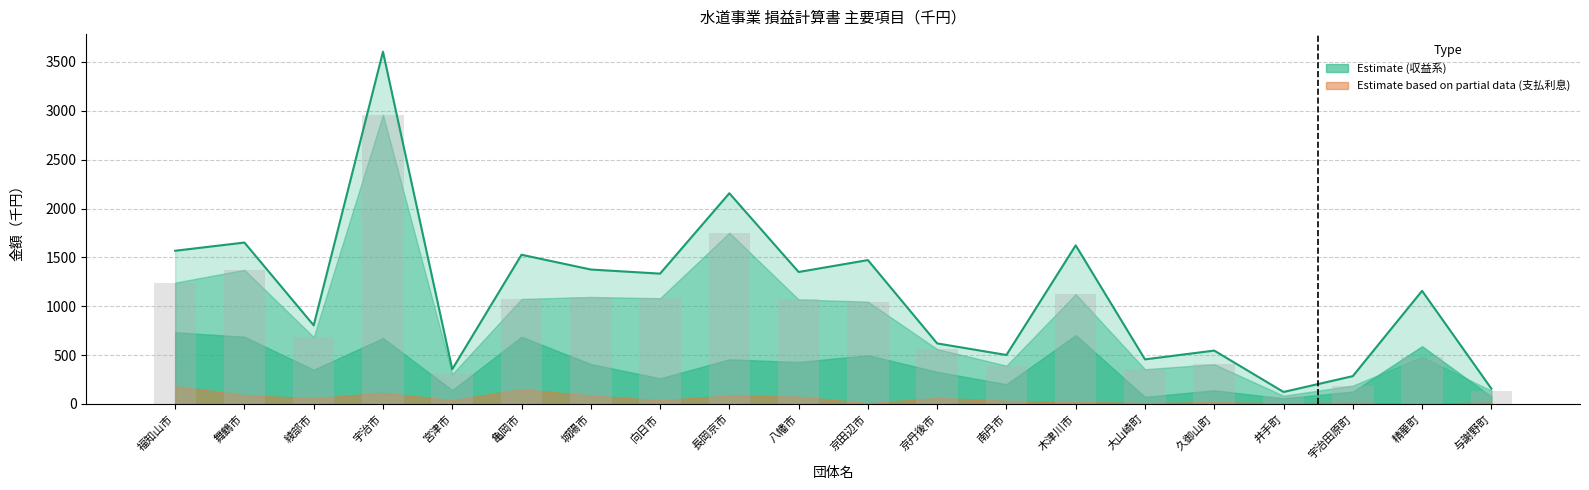

How many values in the 給水収益 (棒) series are below 1046?

10